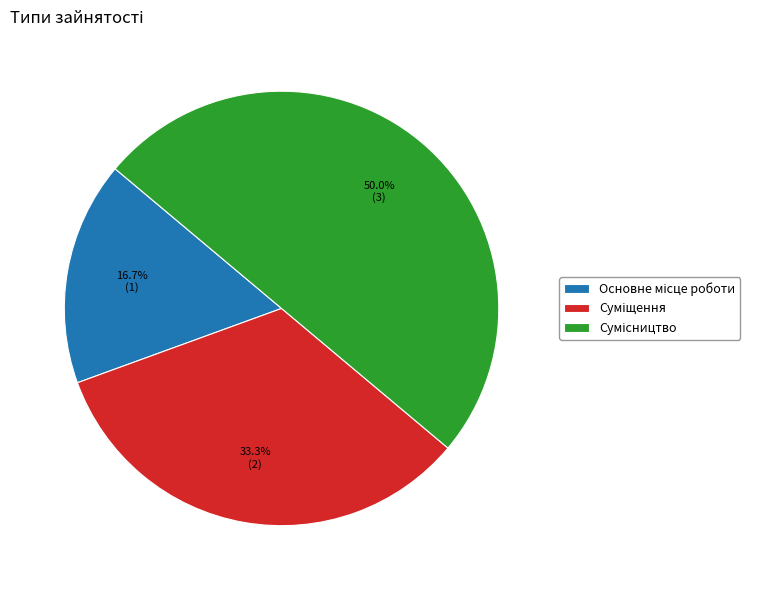

True or false: Основне місце роботи accounts for 25% of the total.

False